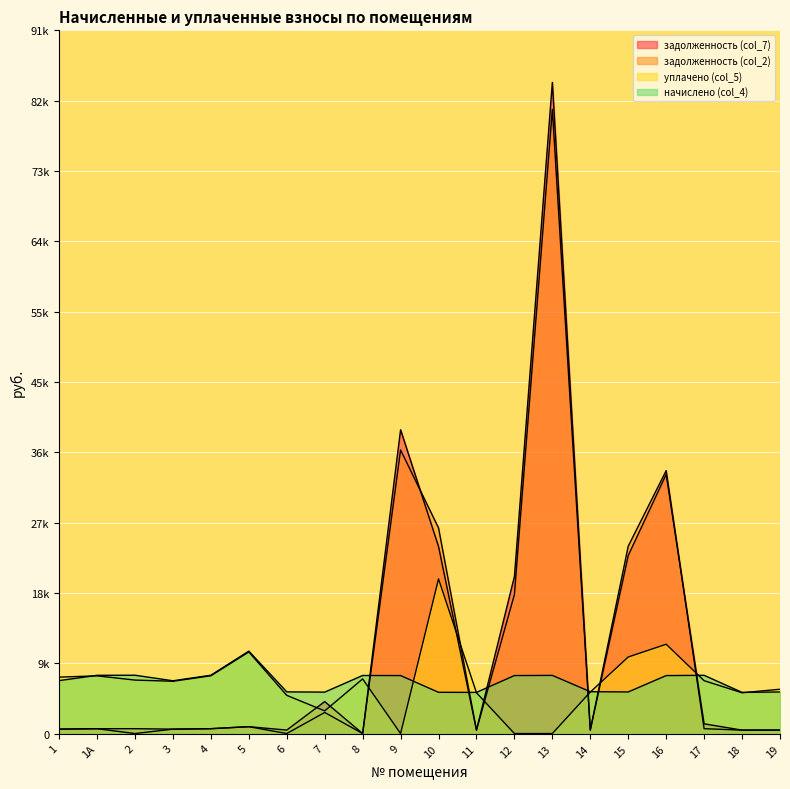

How many data points does each series have?

20